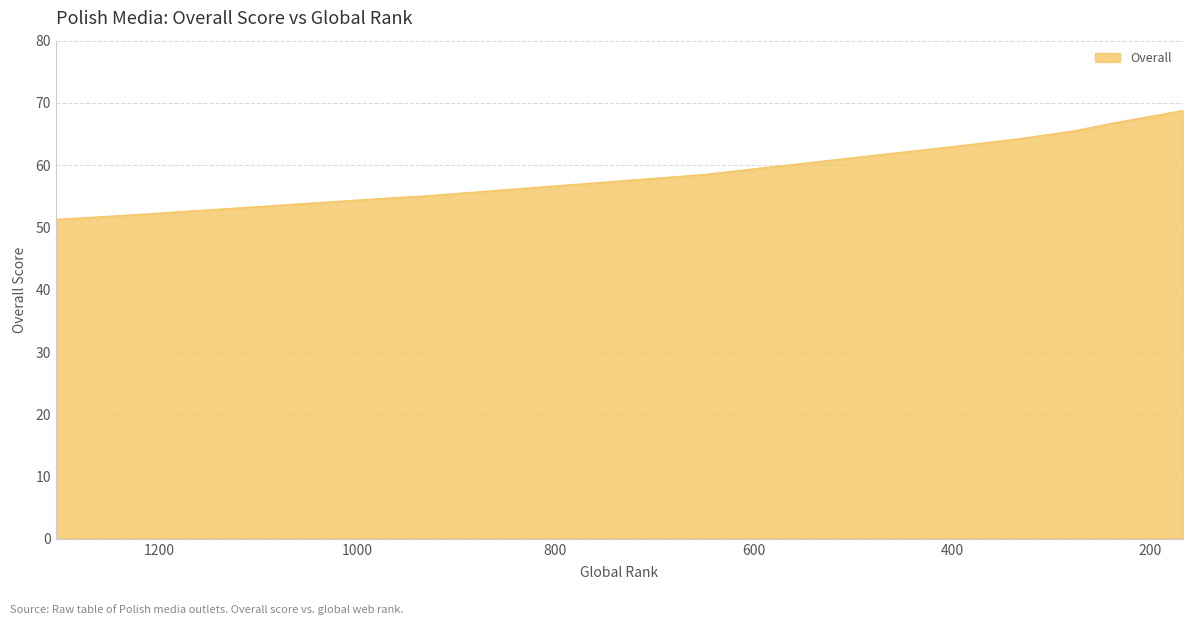

Between 635 and 167, which is larger?

167